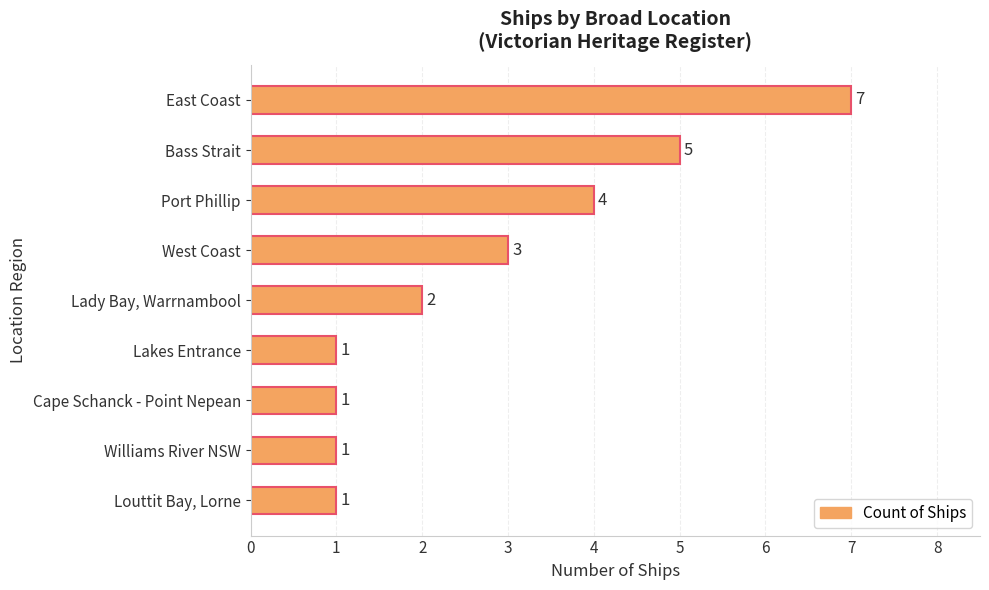

What is the difference between the maximum and second lowest values?

6